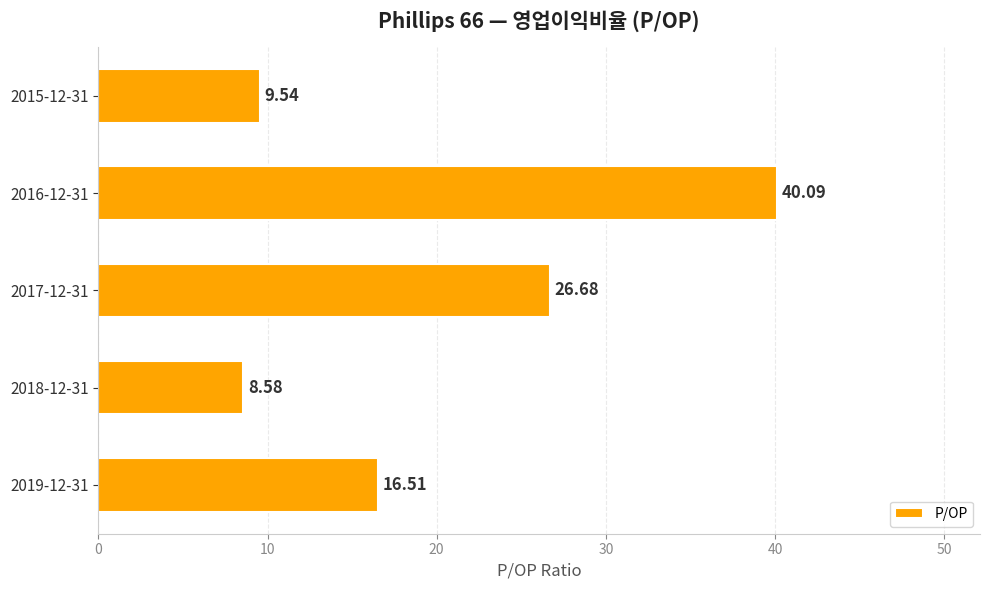

What is the average value?

20.3